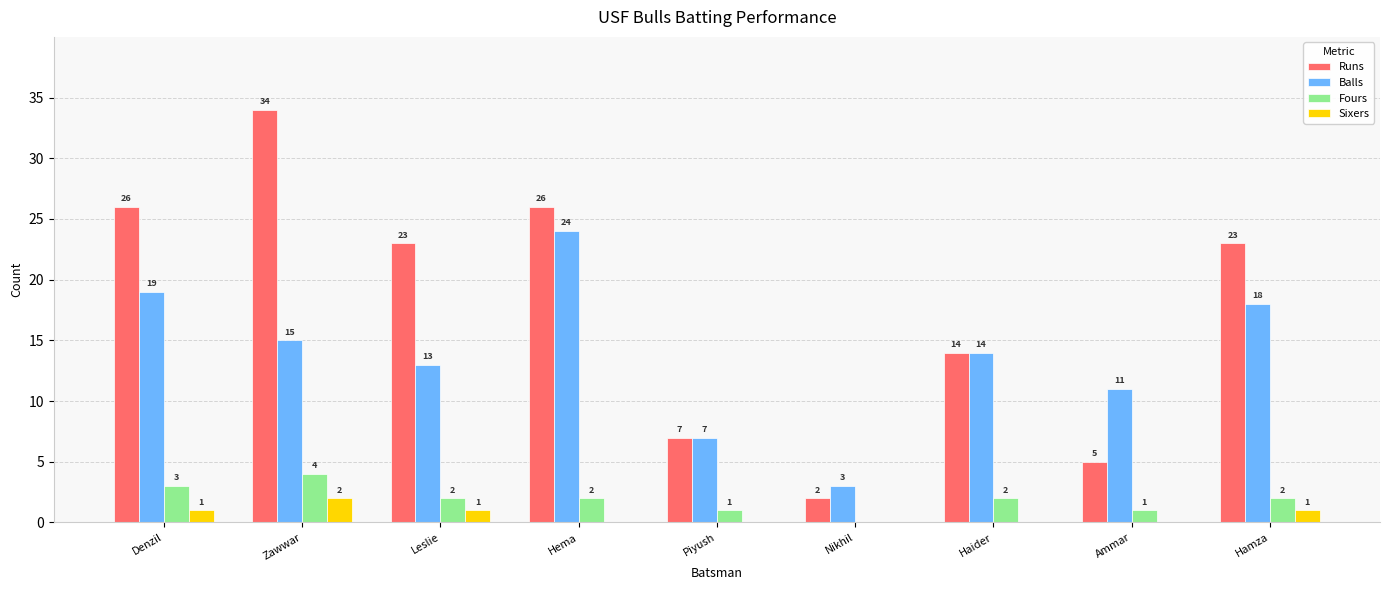

Between Zawwar and Nikhil, which series saw the biggest shift?

Runs